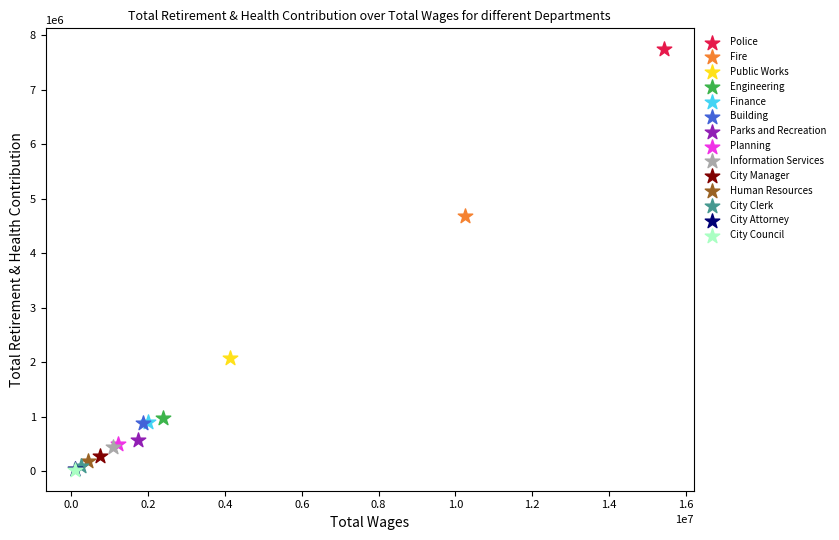

What are all the series names shown in the legend?

Police, Fire, Public Works, Engineering, Finance, Building, Parks and Recreation, Planning, Information Services, City Manager, Human Resources, City Clerk, City Attorney, City Council